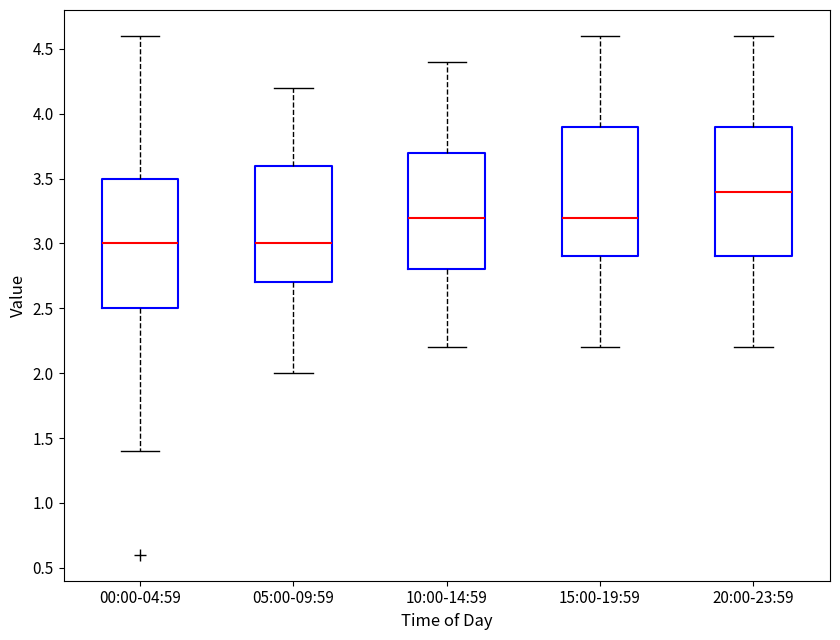

Which box has the highest median line?

20:00-23:59